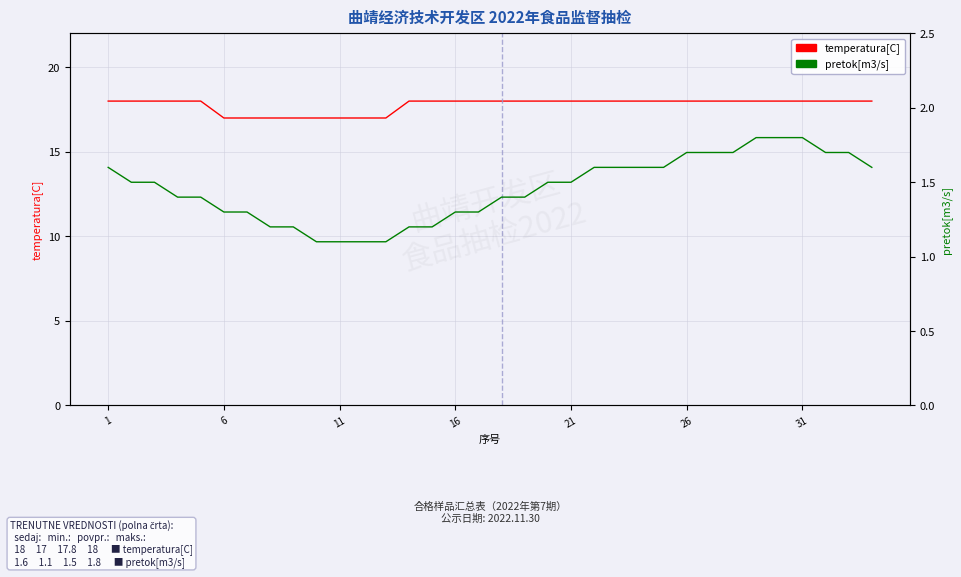

How many series are shown in this chart?

2